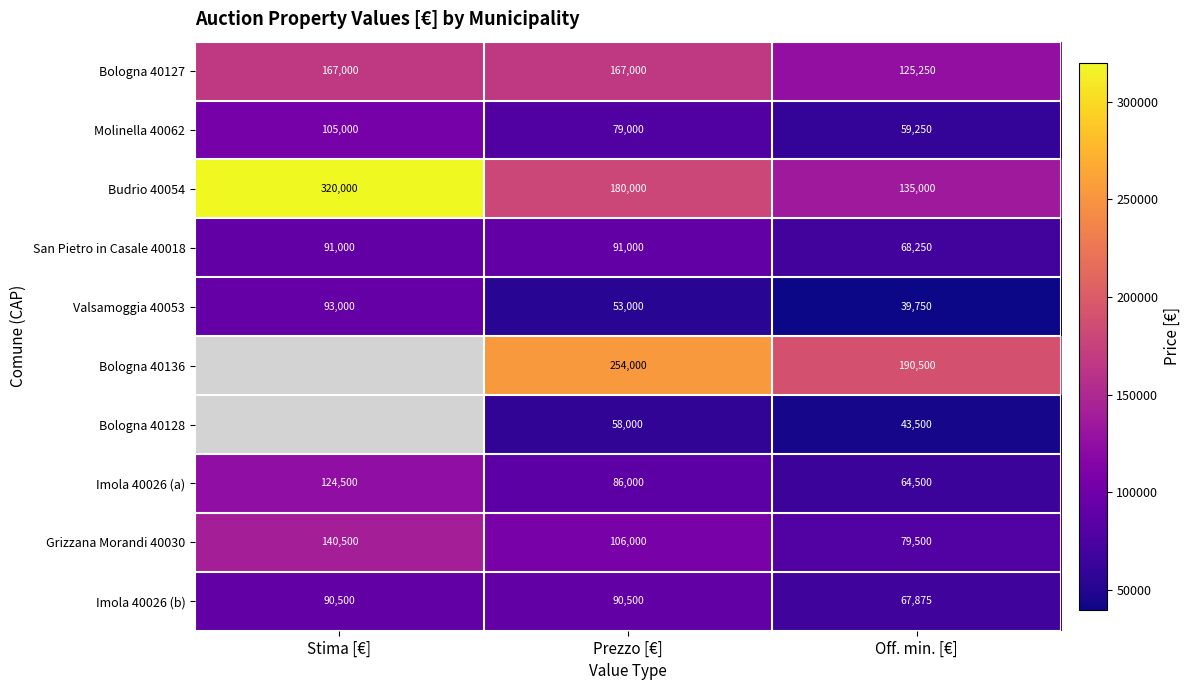

Is the value of Molinella 40062 at Off. min. [€] greater than the value of Grizzana Morandi 40030 at Prezzo [€]?

No